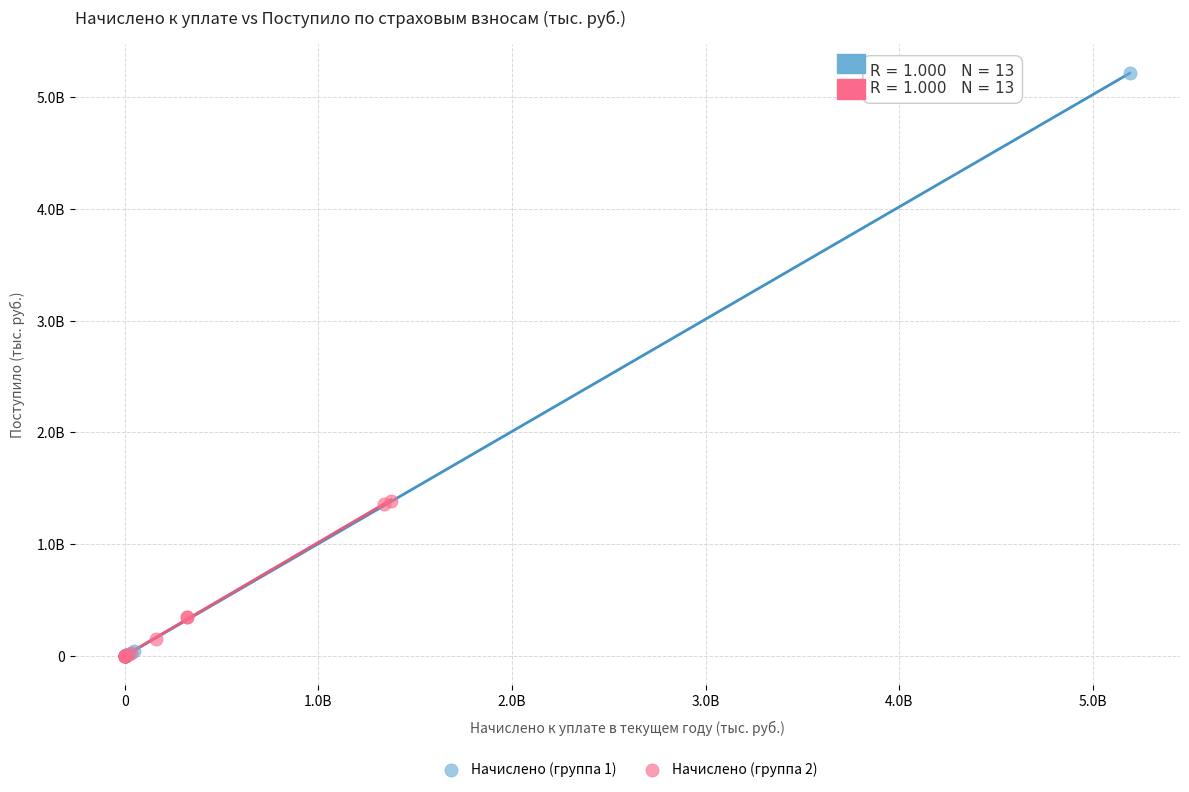

Which series has the widest spread of Y values?

Начислено (группа 1)